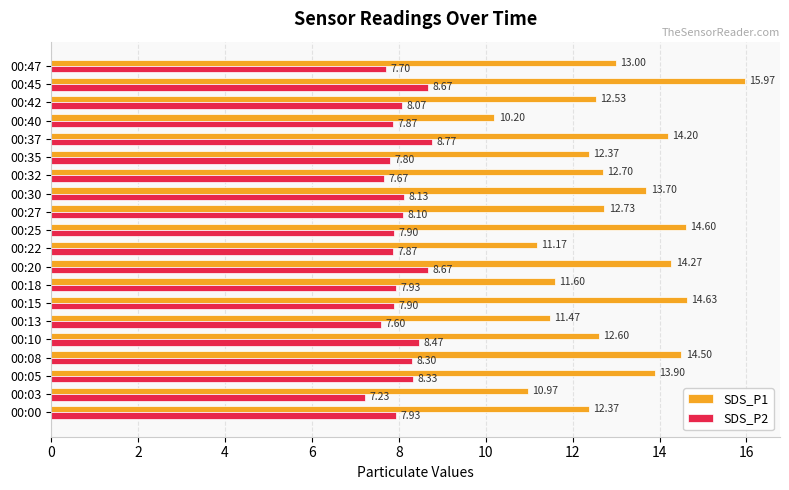

At which category is the sum across all series the highest?

00:45